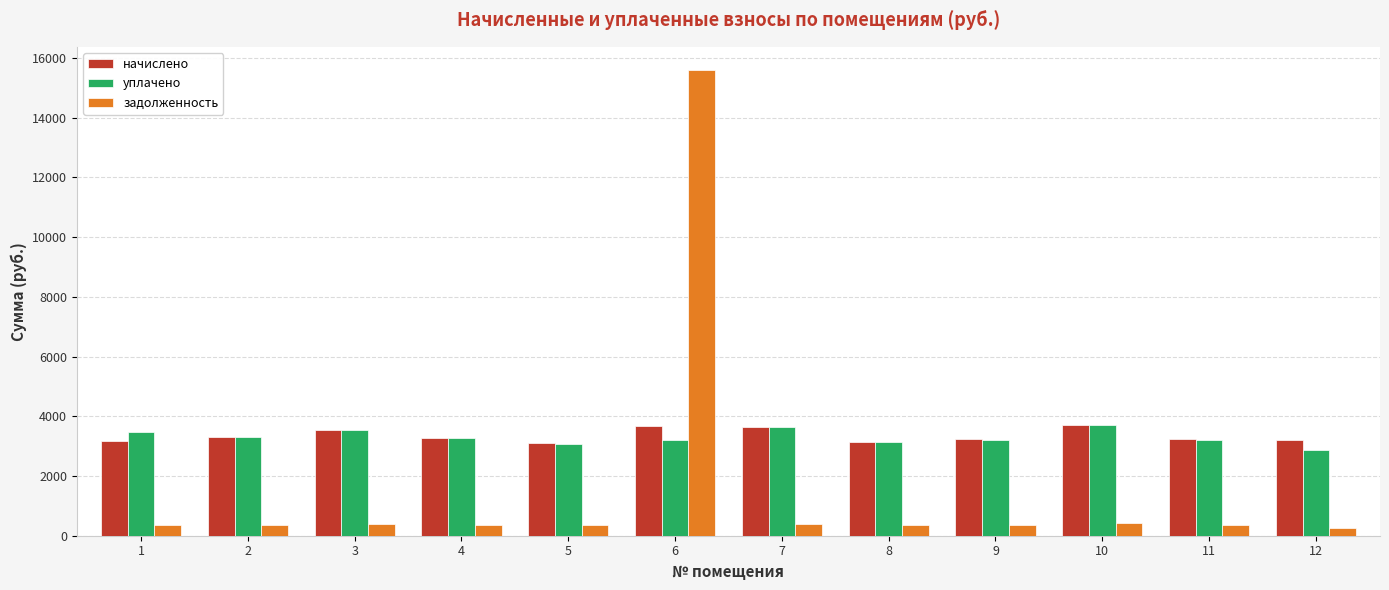

Between 1 and 5, which series saw the biggest shift?

уплачено